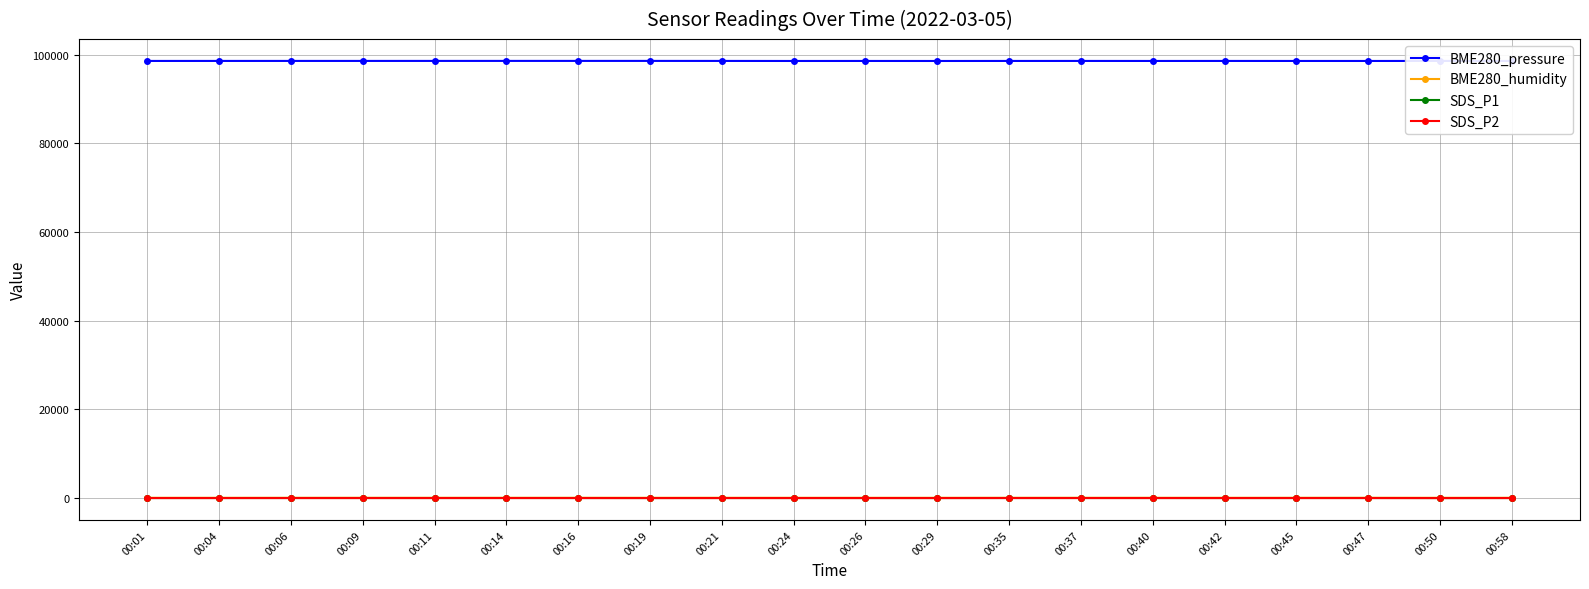

True or false: SDS_P1 and BME280_pressure intersect in this chart.

False